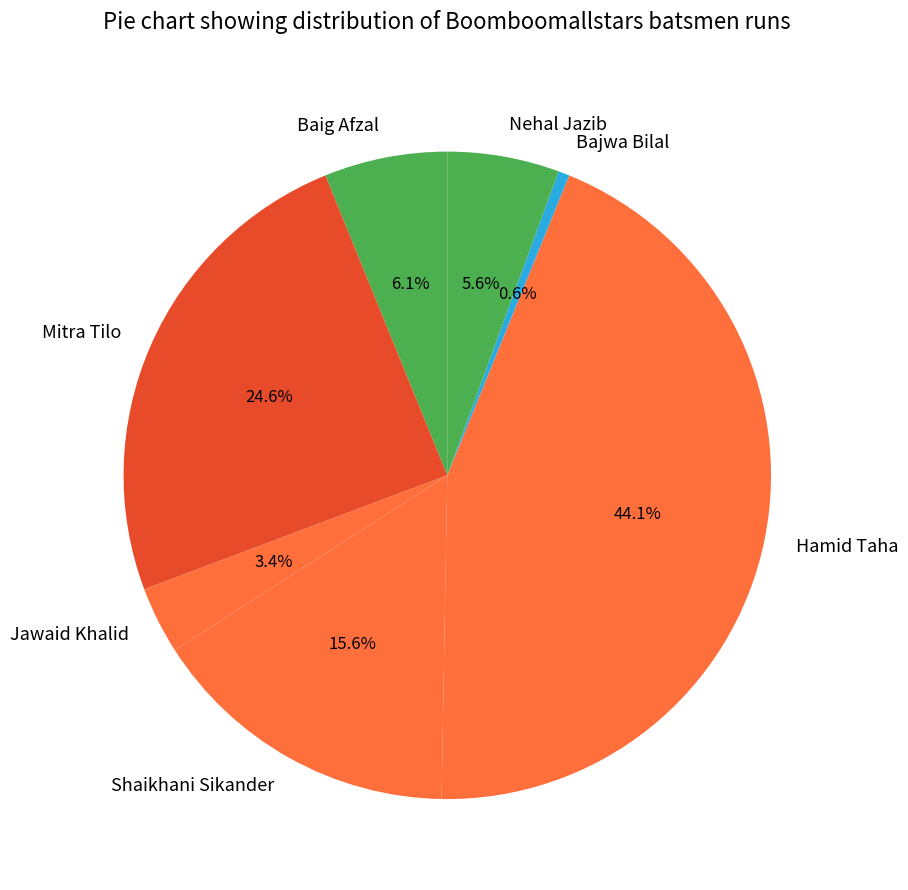

To the nearest percent, what portion does Bajwa Bilal represent?

1%